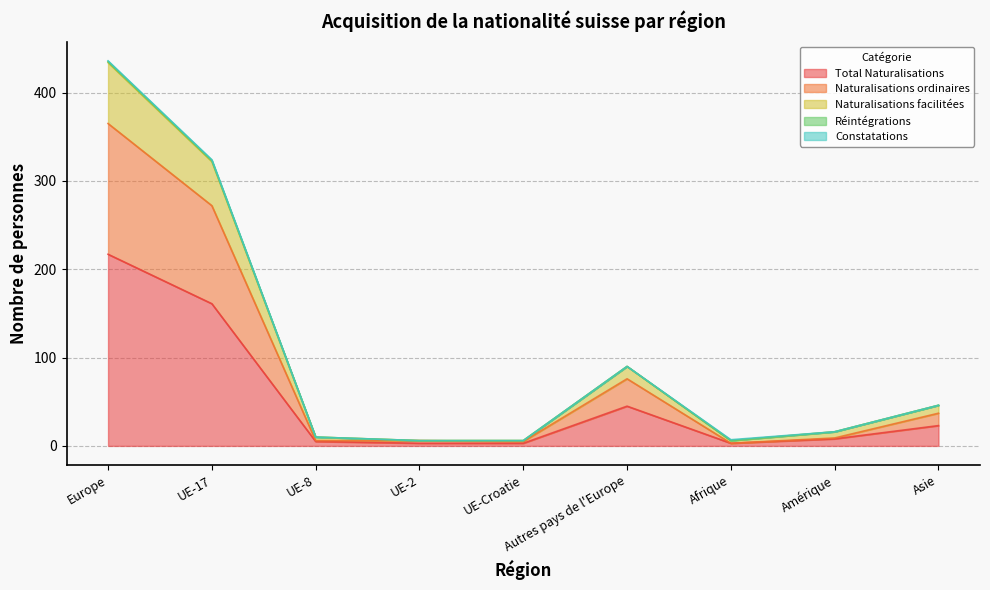

The Total Naturalisations series shows 23 at Asie. True or false?

True